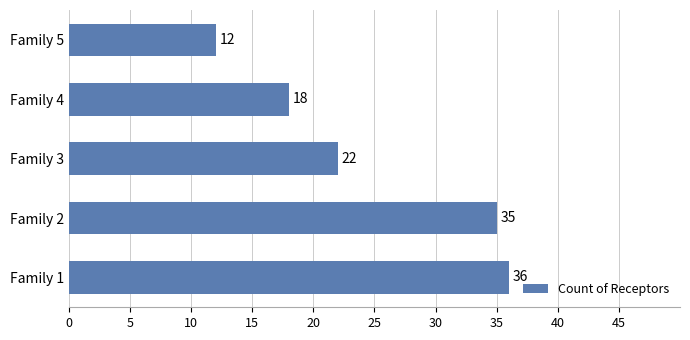

Which category has the lowest value across all series?

Family 5